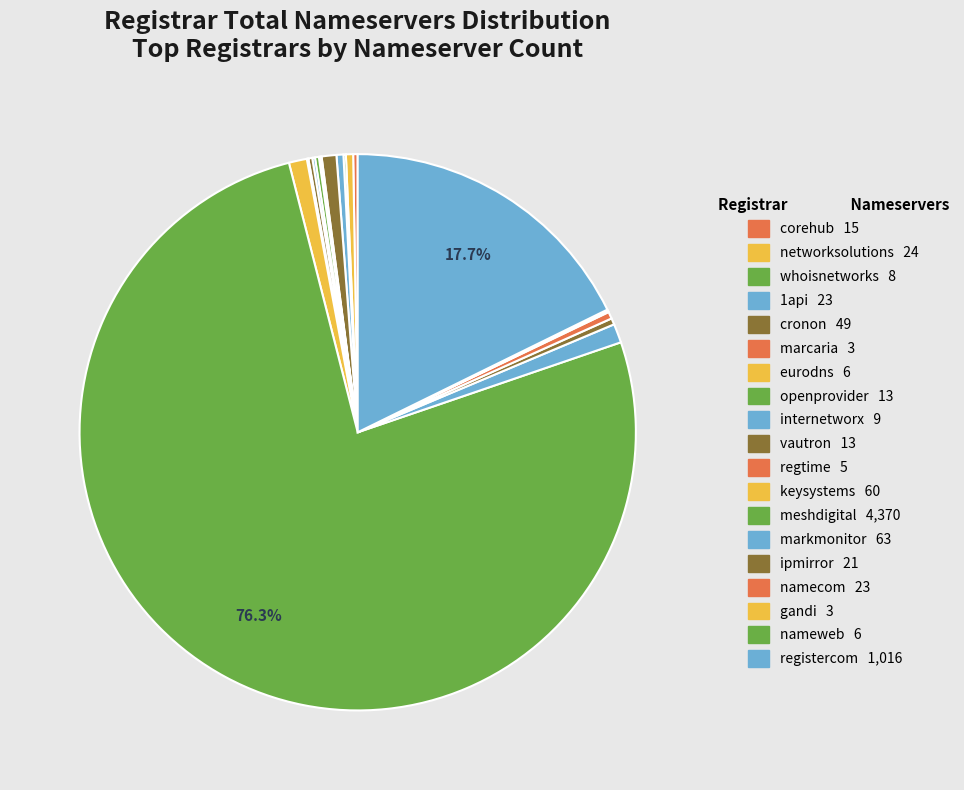

Is the sum of corehub and 1api greater than half?

No